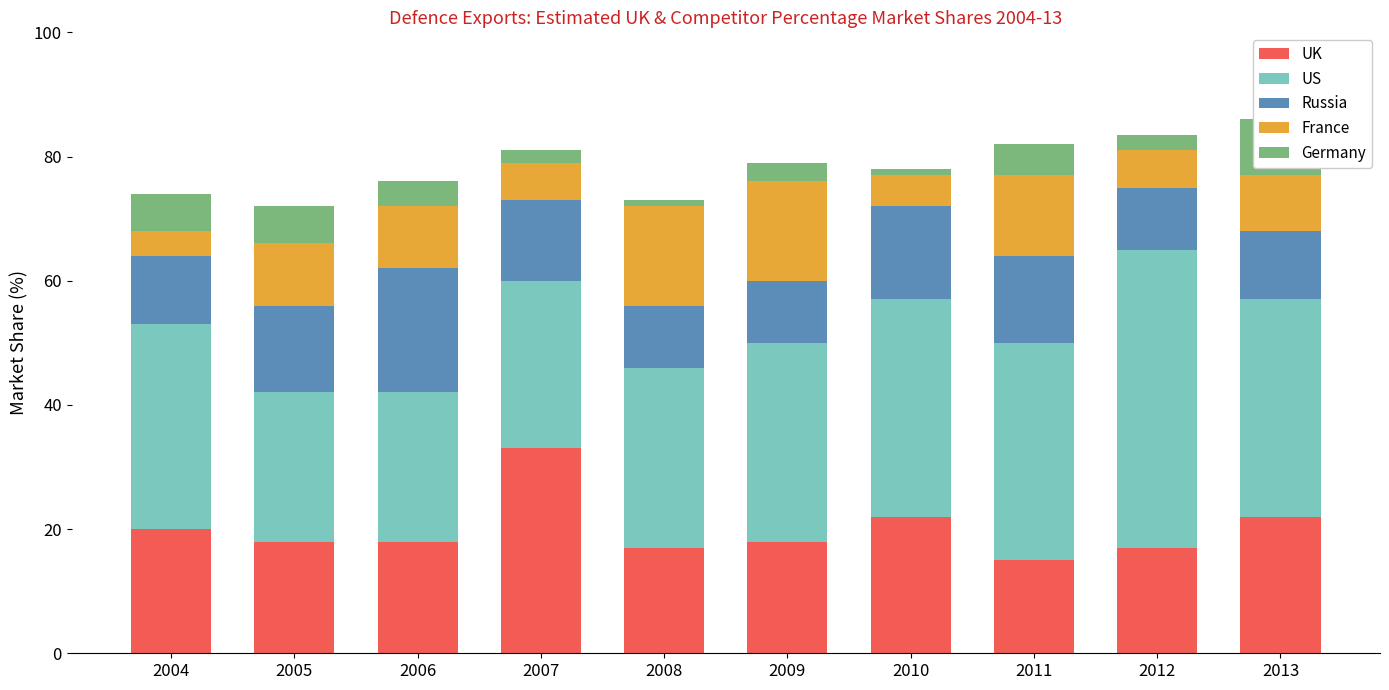

Count the number of data series in this chart.

5